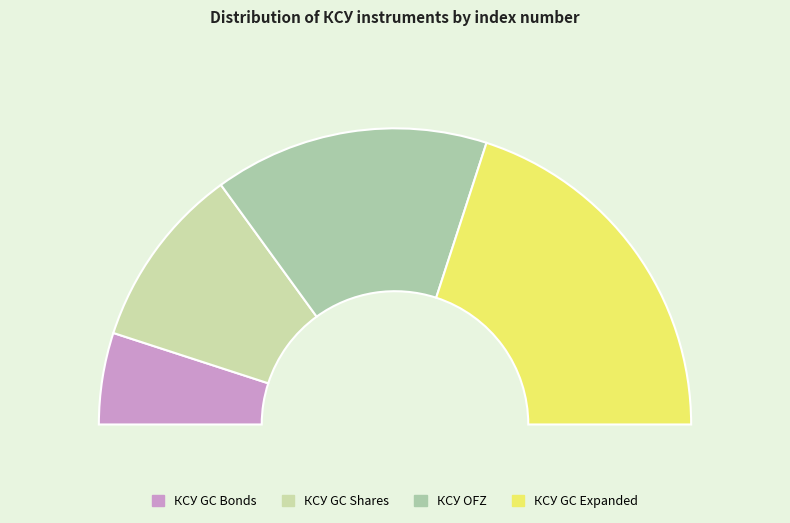

What percentage is the КСУ GC Expanded slice, to the nearest percent?

40%